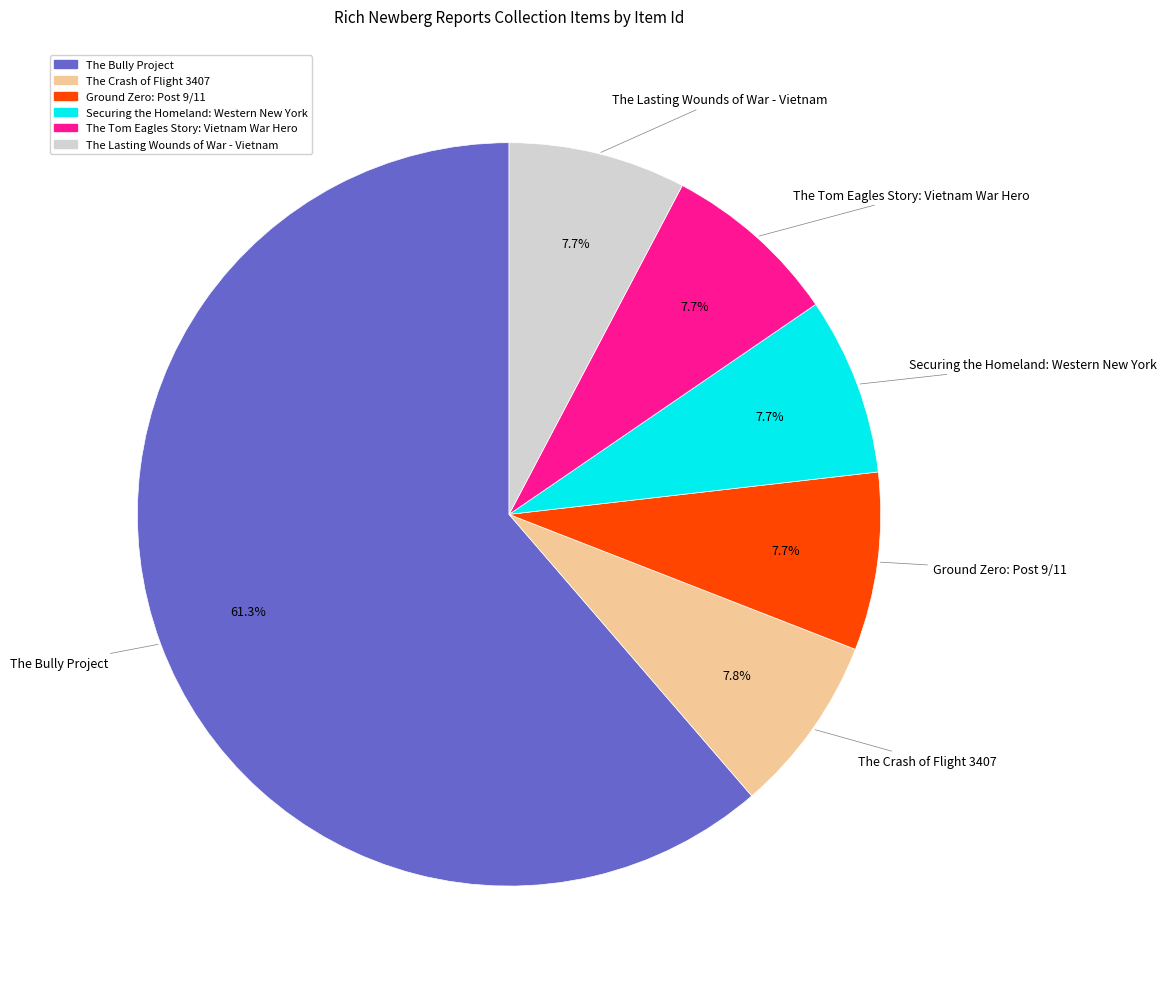

Which slice is the largest?

The Bully Project